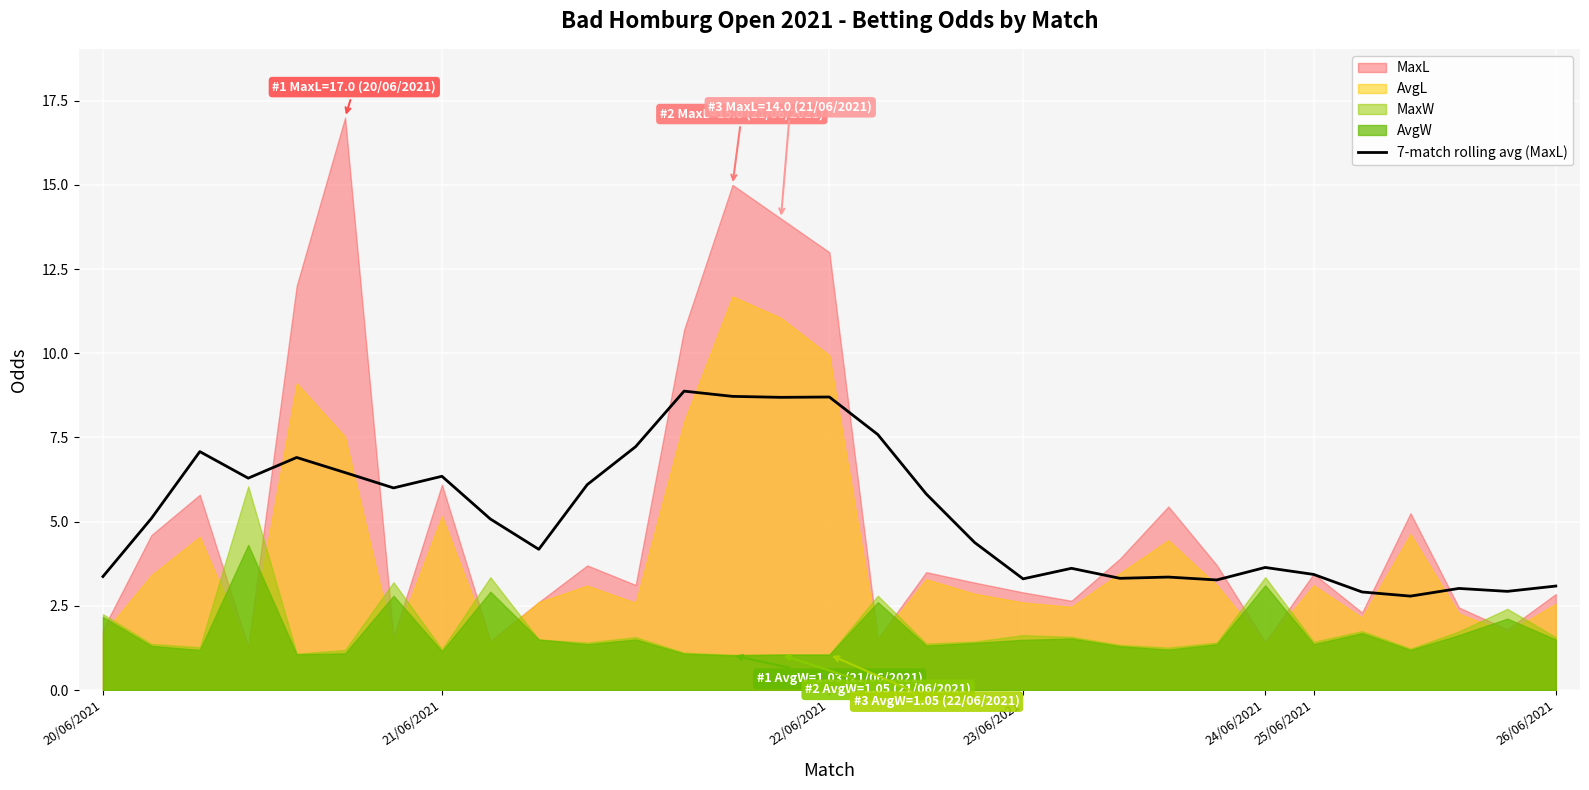

What is the change in value from 8 to 27?

-2.3